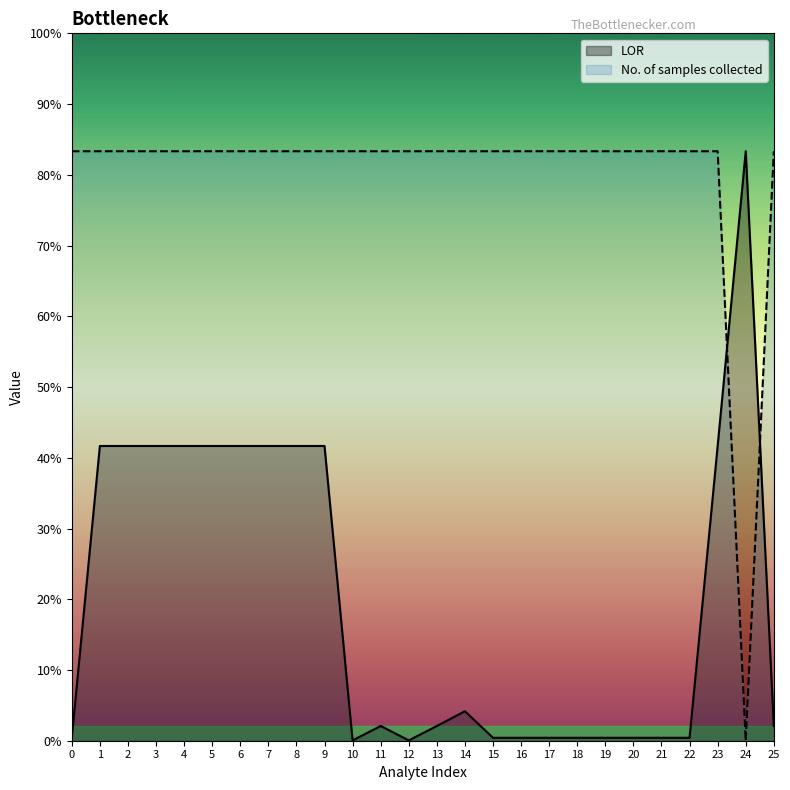

How many lines are shown in the chart?

2